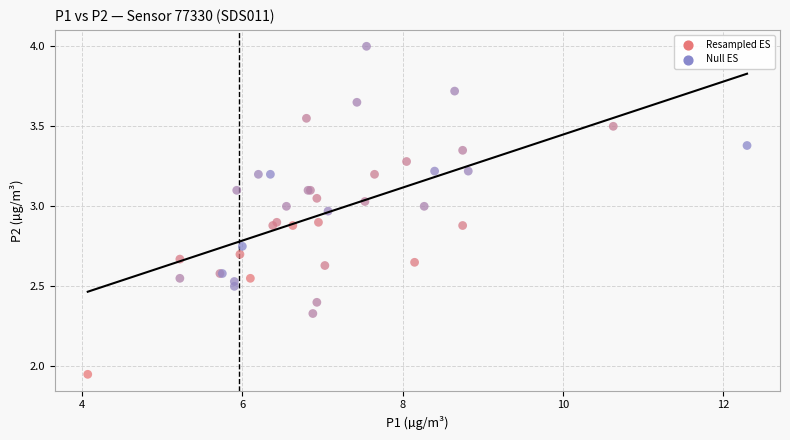

Which series reaches the minimum Y coordinate?

Resampled ES